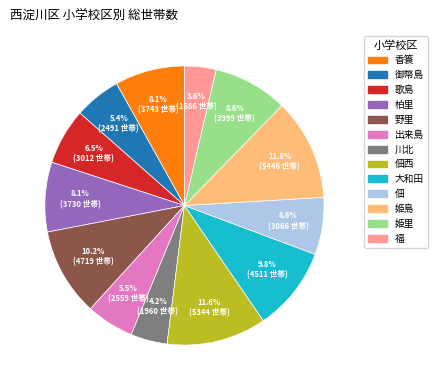

Does any single category account for the majority?

No